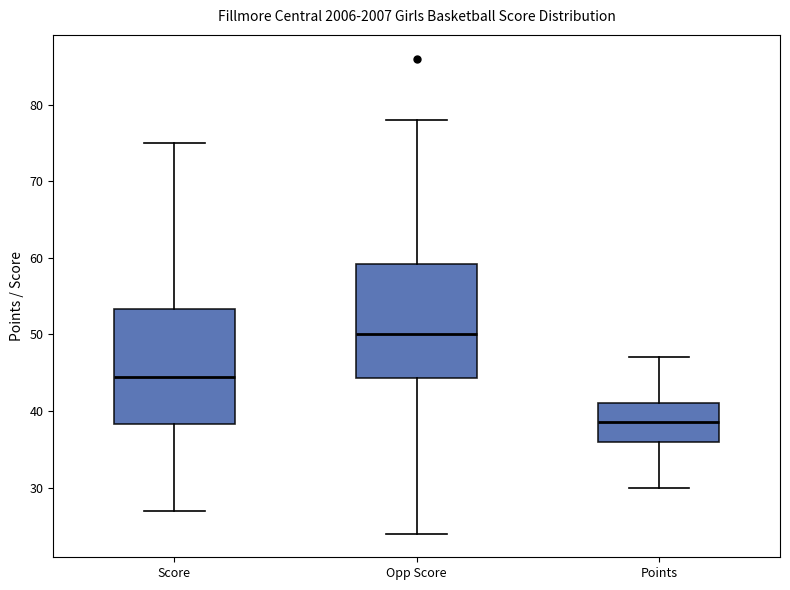

Reading left to right, transcribe this box plot: for each box, give where its median line is, the range the box spans, and where its two whiskers end, as read against the y-axis. The values are not printed on the chart, so give them approximately, as read against the axis.

Score: median 45, box 38 to 53, whiskers 27 to 75
Opp Score: median 50, box 44 to 59, whiskers 24 to 78
Points: median 39, box 36 to 41, whiskers 30 to 47